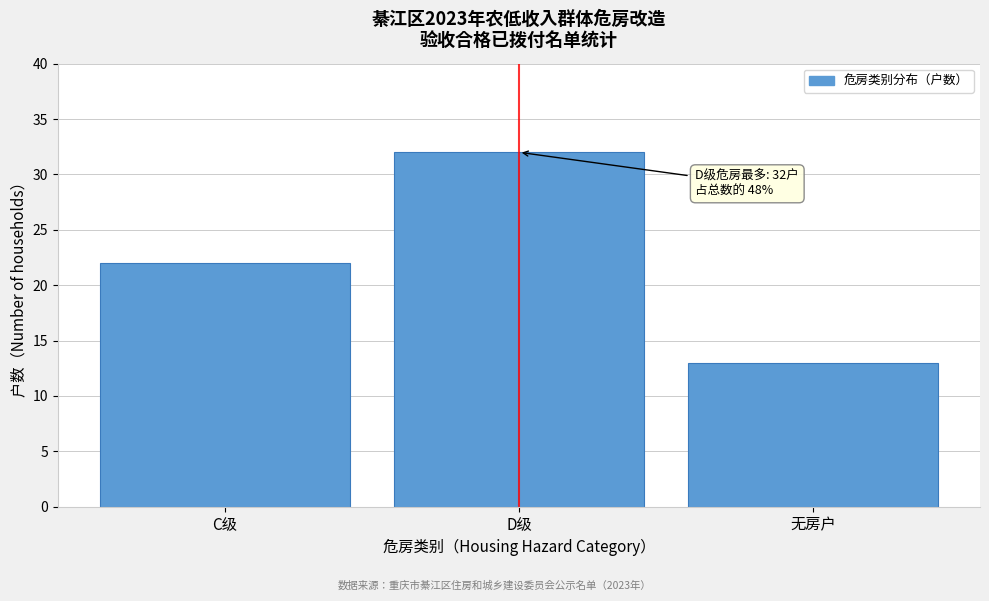

Reading left to right, transcribe all the data shown in this chart.

C级=22	D级=32	无房户=13